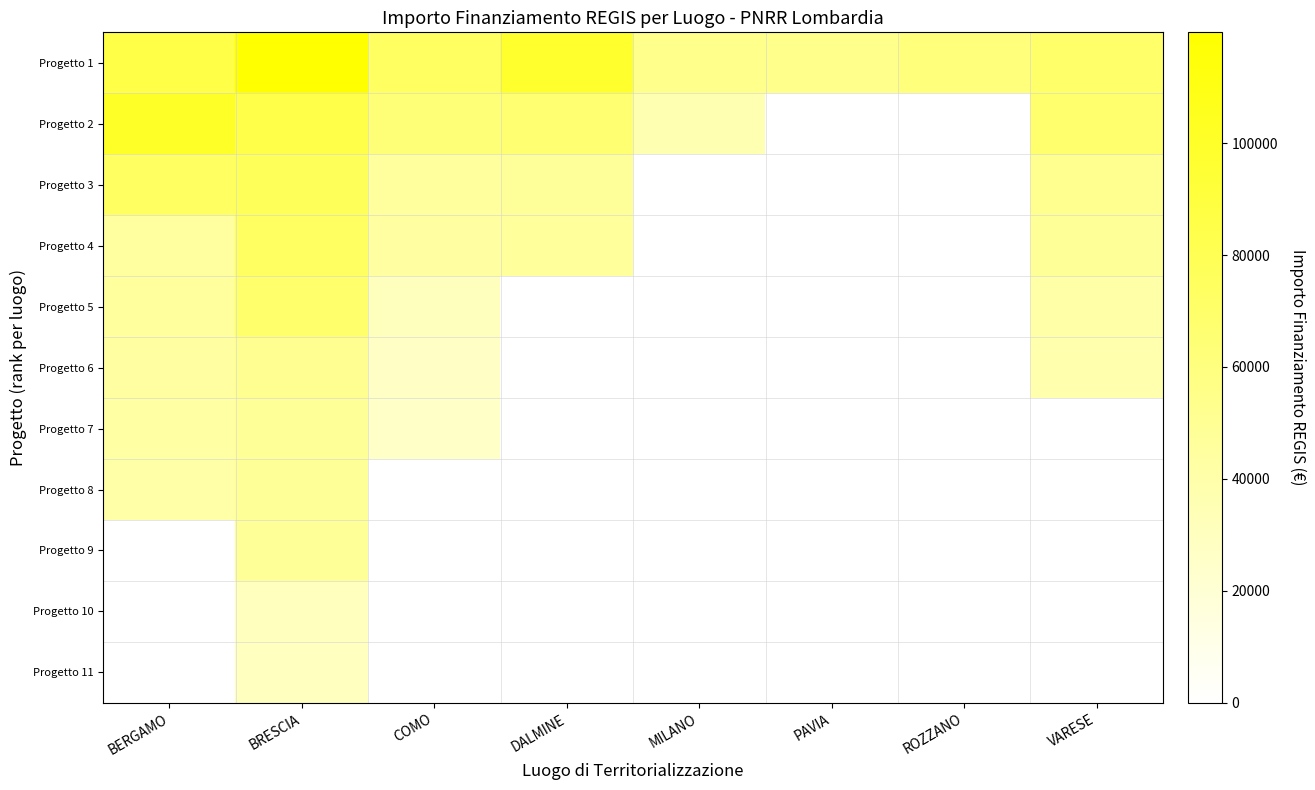

Which category has the highest value across all series?

BRESCIA